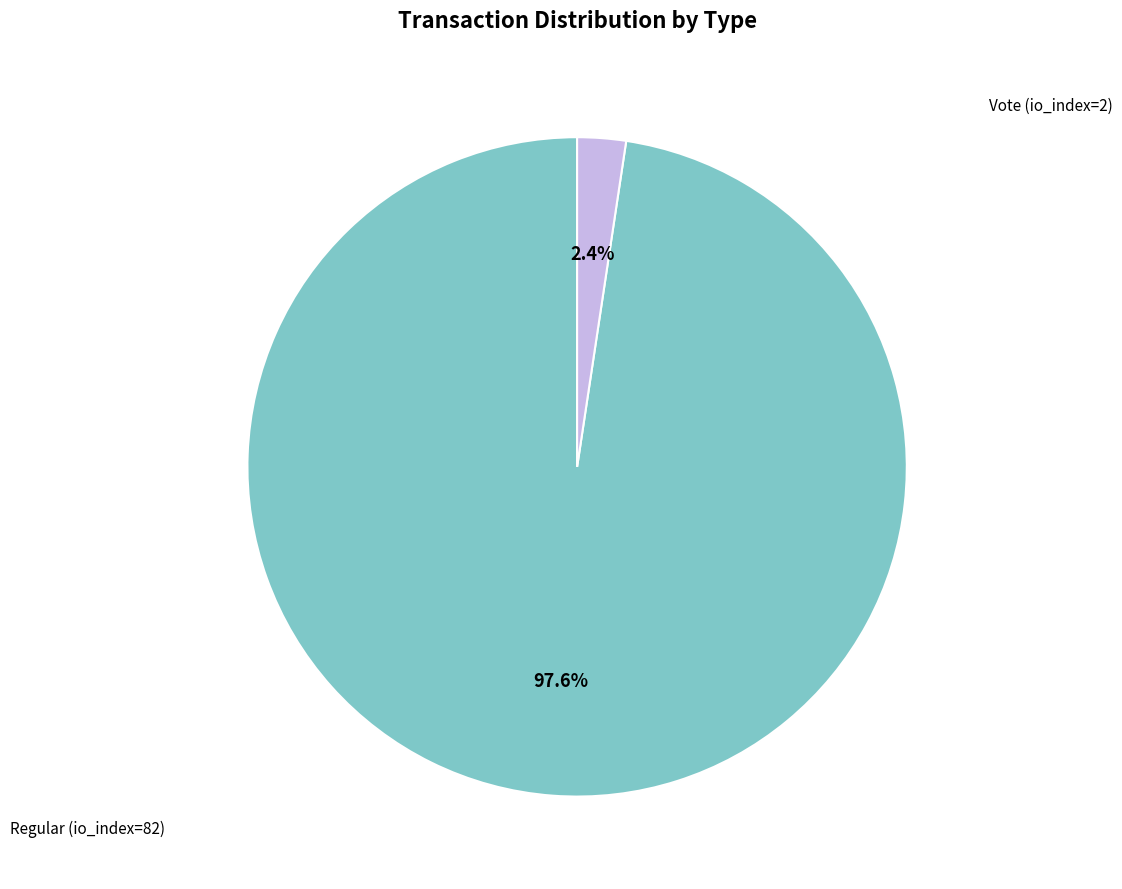

To the nearest percent, what portion does Regular (io_index=82) represent?

98%